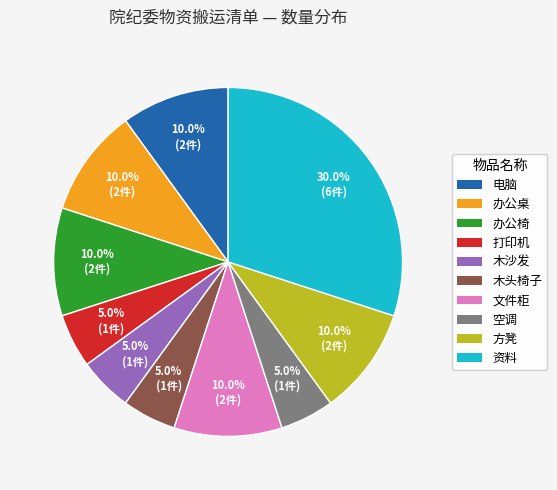

Which slice is the largest?

资料